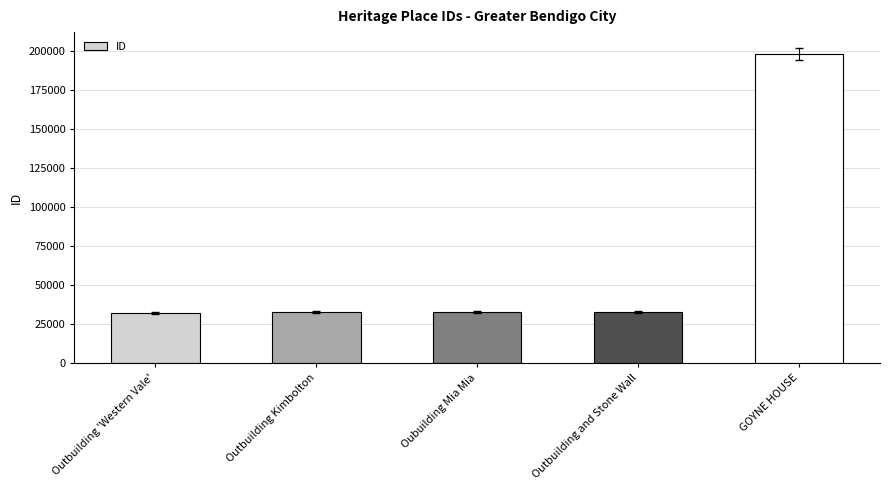

What is the value of the 3rd bar from the left?

33033